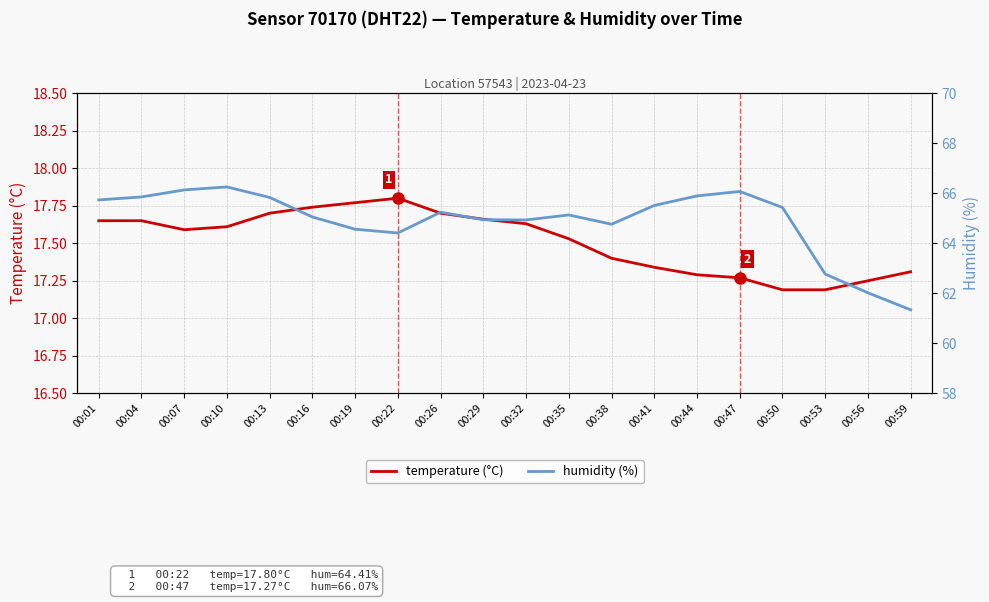

True or false: temperature (°C) has a value of 17.5 at 00:35.

True